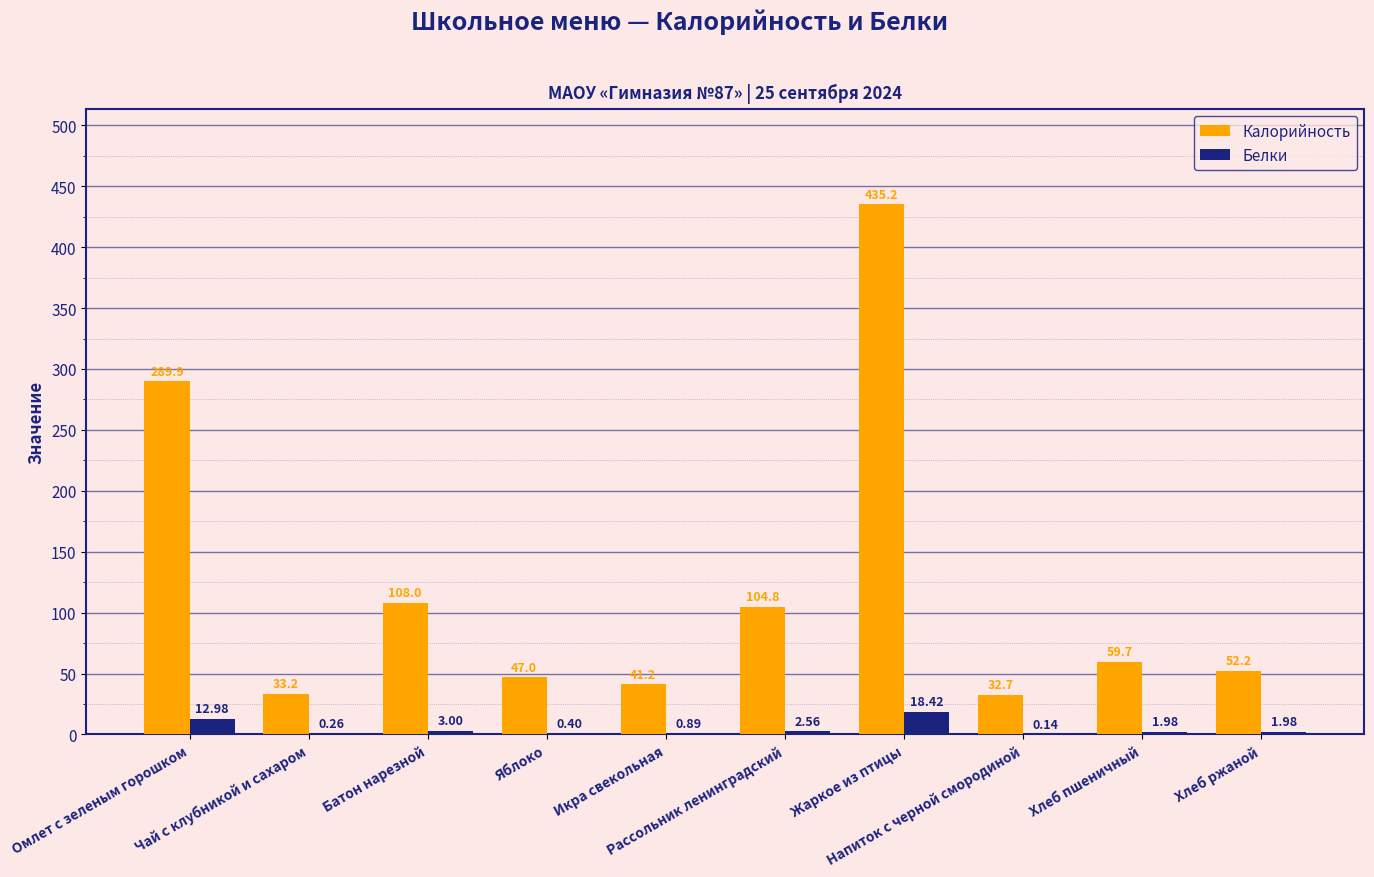

Which series has the largest total across all categories?

Калорийность